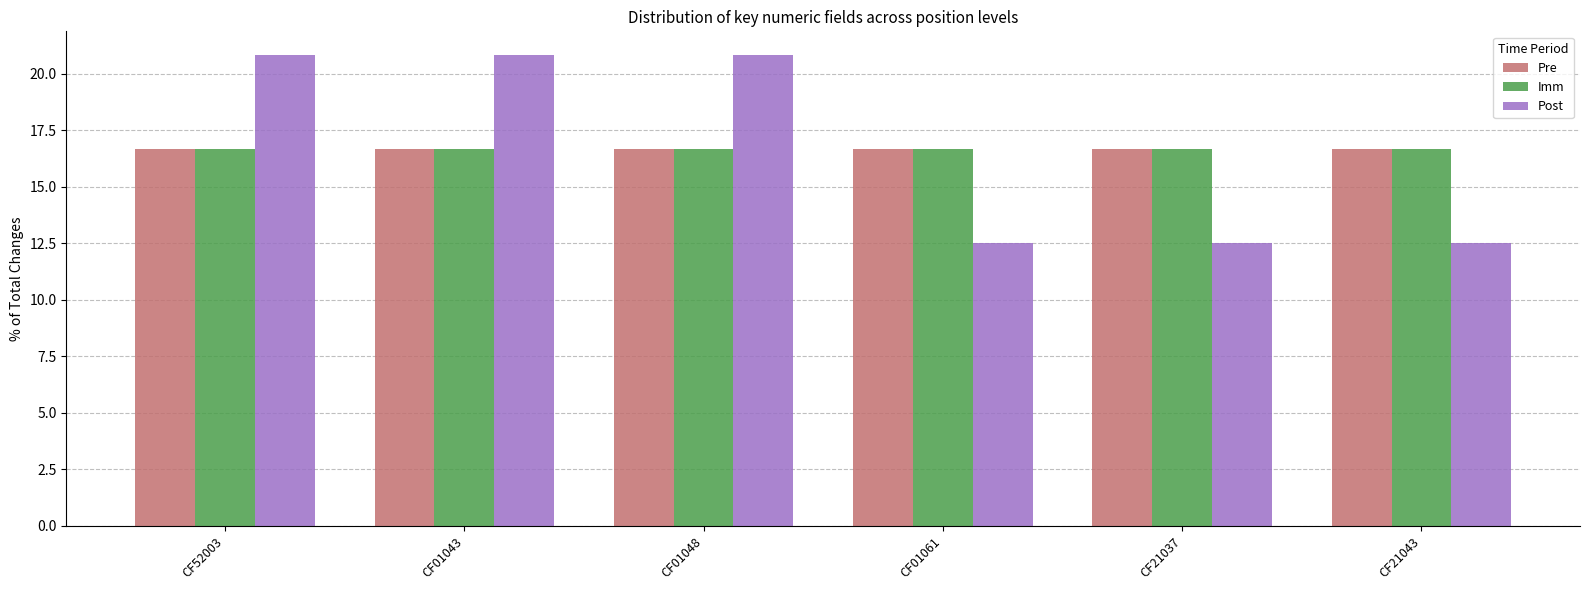

What is the total value across all series at CF21043?

45.8